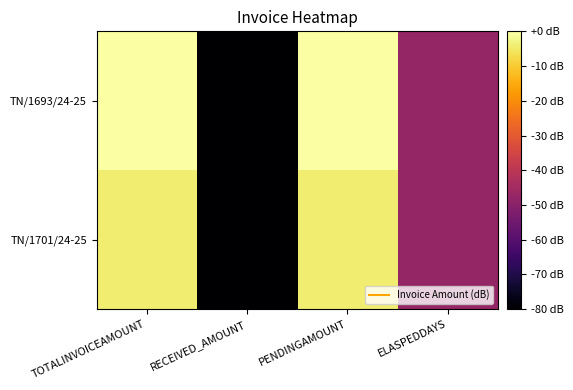

Between PENDINGAMOUNT and ELASPEDDAYS, which is larger?

PENDINGAMOUNT